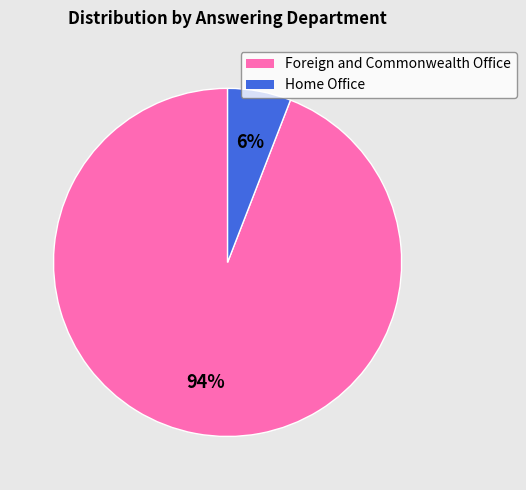

Between Foreign and Commonwealth Office and Home Office, which is larger?

Foreign and Commonwealth Office